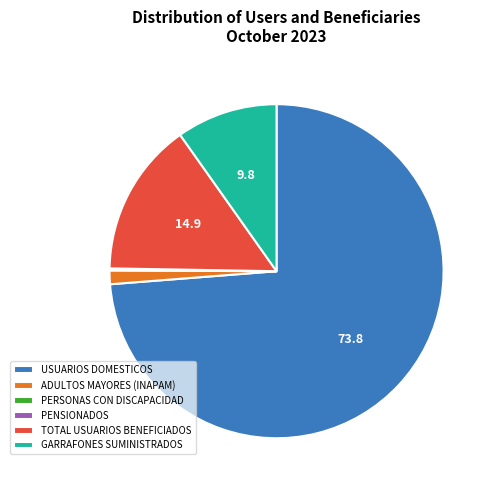

Which has a higher value, ADULTOS MAYORES (INAPAM) or TOTAL USUARIOS BENEFICIADOS?

TOTAL USUARIOS BENEFICIADOS